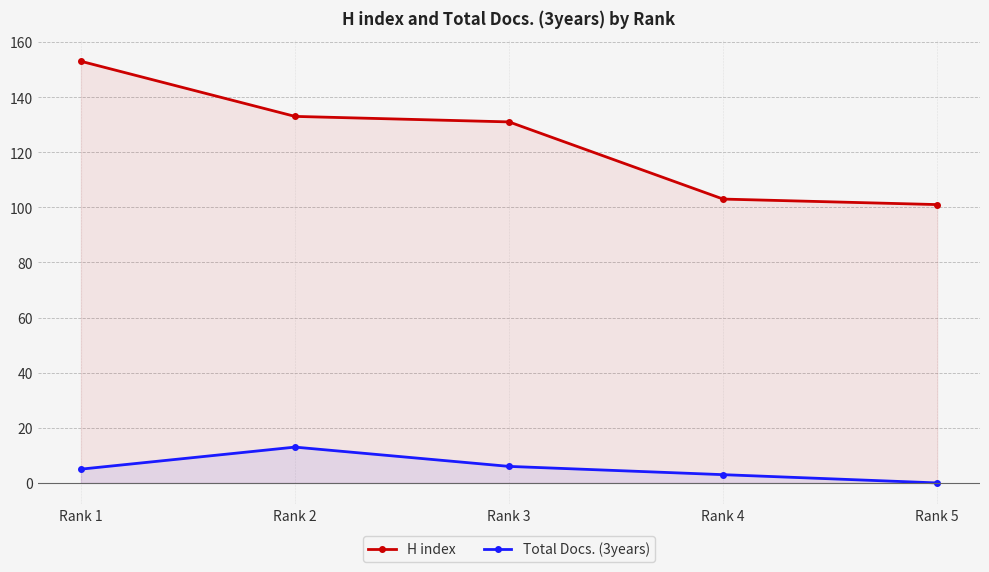

True or false: Total Docs. (3years) and H index intersect in this chart.

False